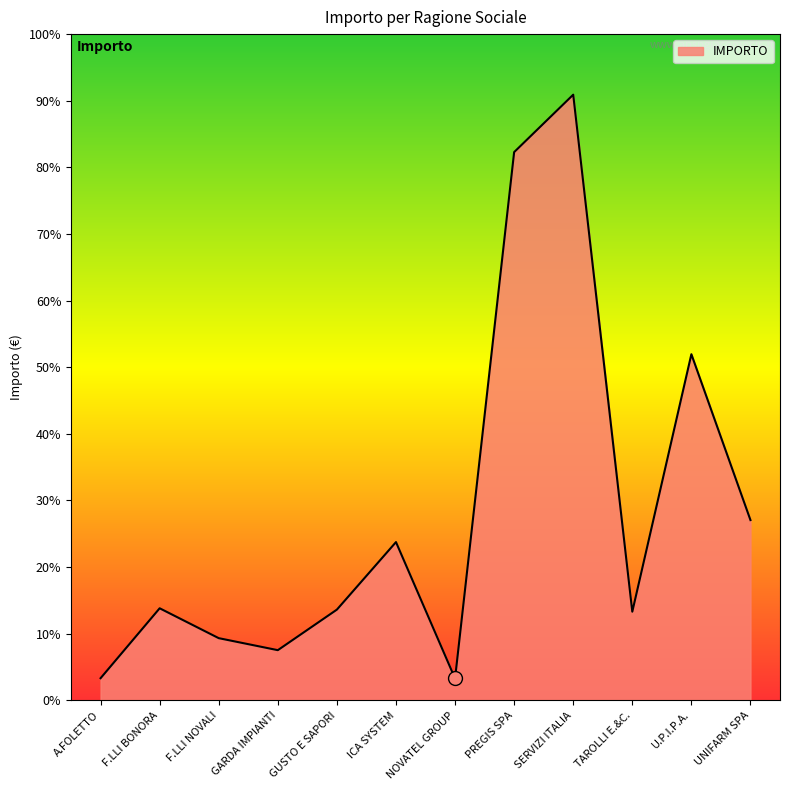

The chart shows a value of 1149.9 at UNIFARM SPA. True or false?

False